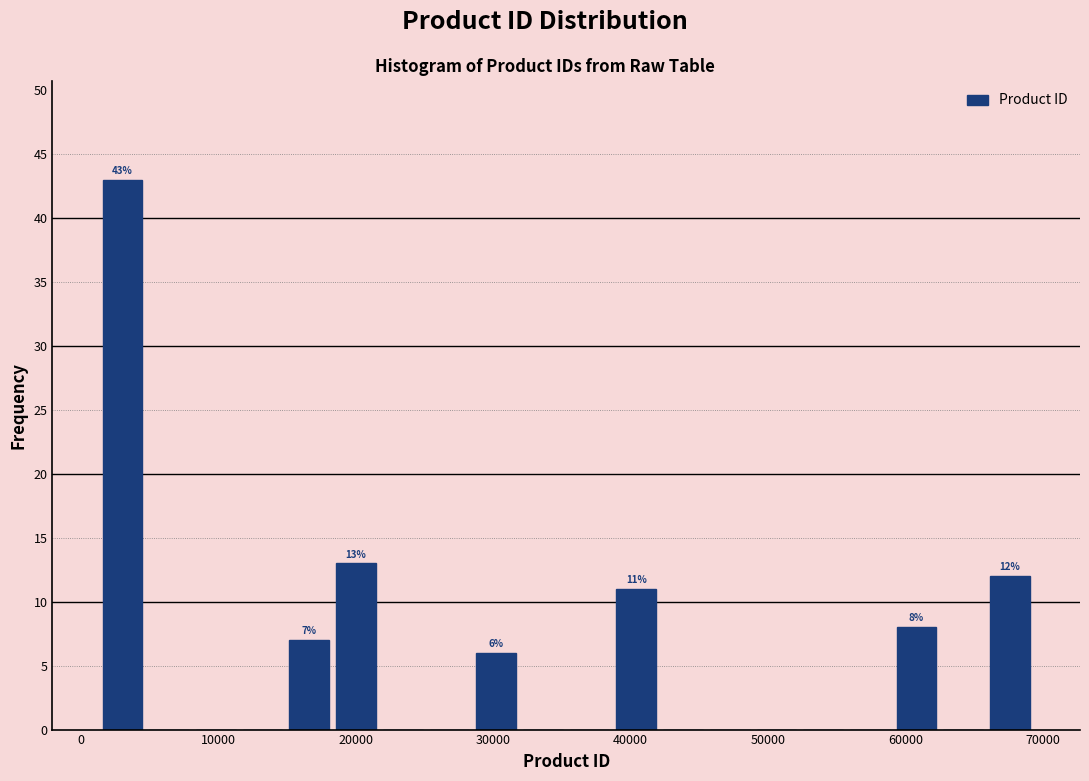

Read against the x-axis, roughly where is the centre of the tallest bar?

3000